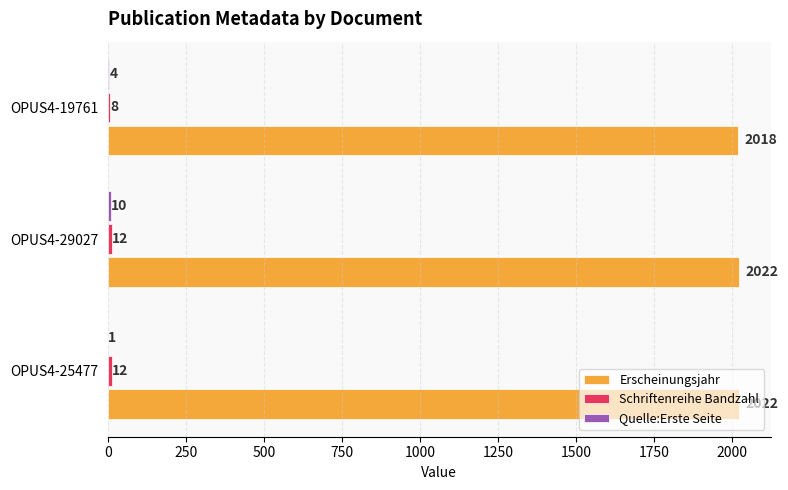

What is the highest value of the Erscheinungsjahr series?

2022